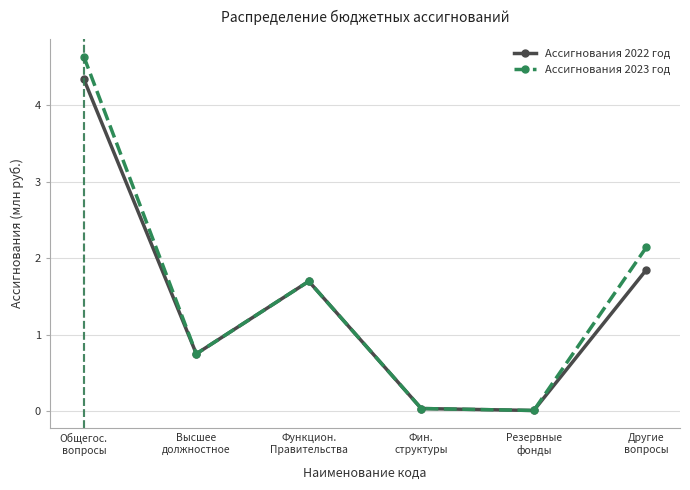

Is it true that Ассигнования 2023 год equals 0.8 at Высшее
должностное?

True